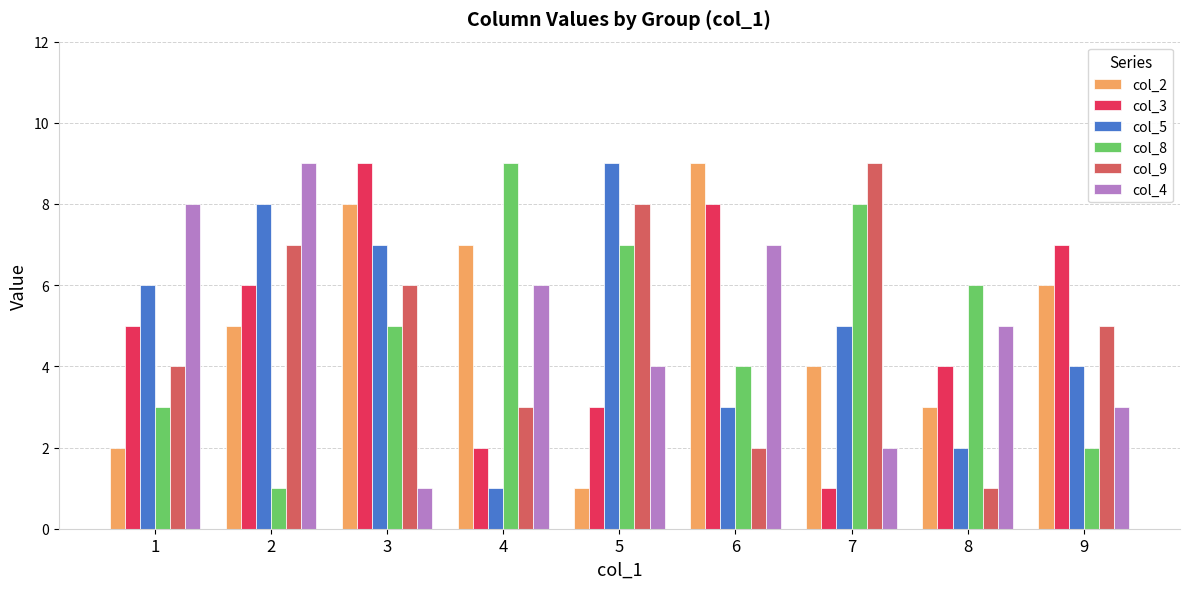

What is the value of the col_8 bar at the 3rd from the left?

5